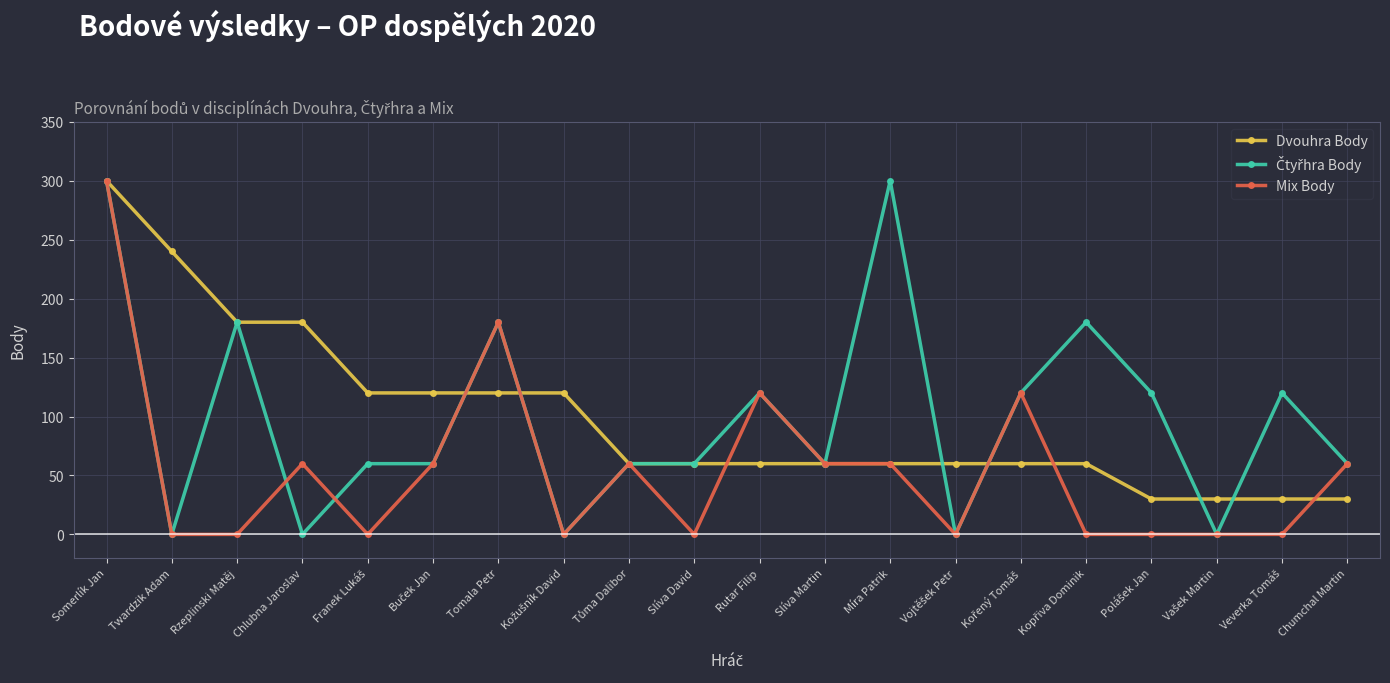

At which category is the sum across all series the highest?

Somerlík Jan